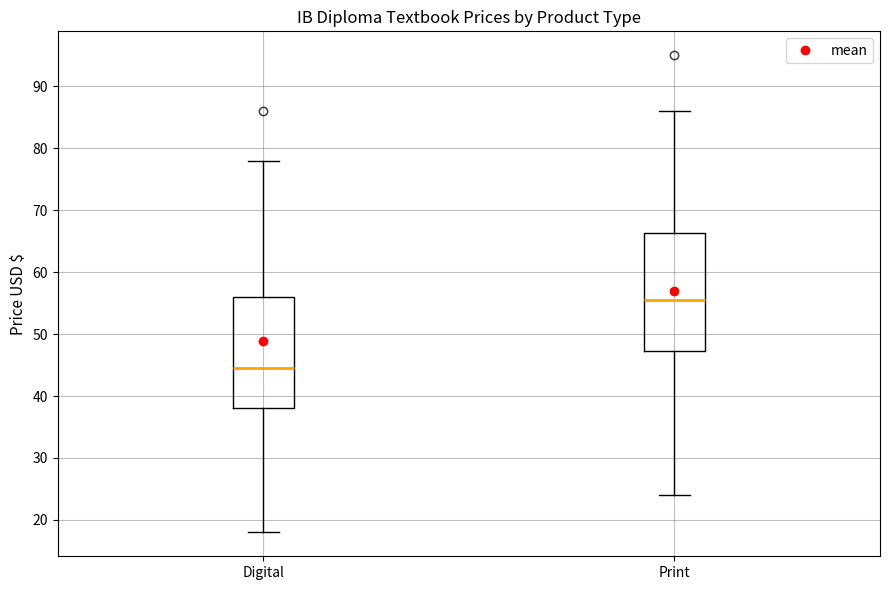

Reading left to right, transcribe this box plot: for each box, give where its median line is, the range the box spans, and where its two whiskers end, as read against the y-axis. The values are not printed on the chart, so give them approximately, as read against the axis.

Digital: median 44, box 38 to 56, whiskers 18 to 78
Print: median 55, box 47 to 66, whiskers 24 to 86